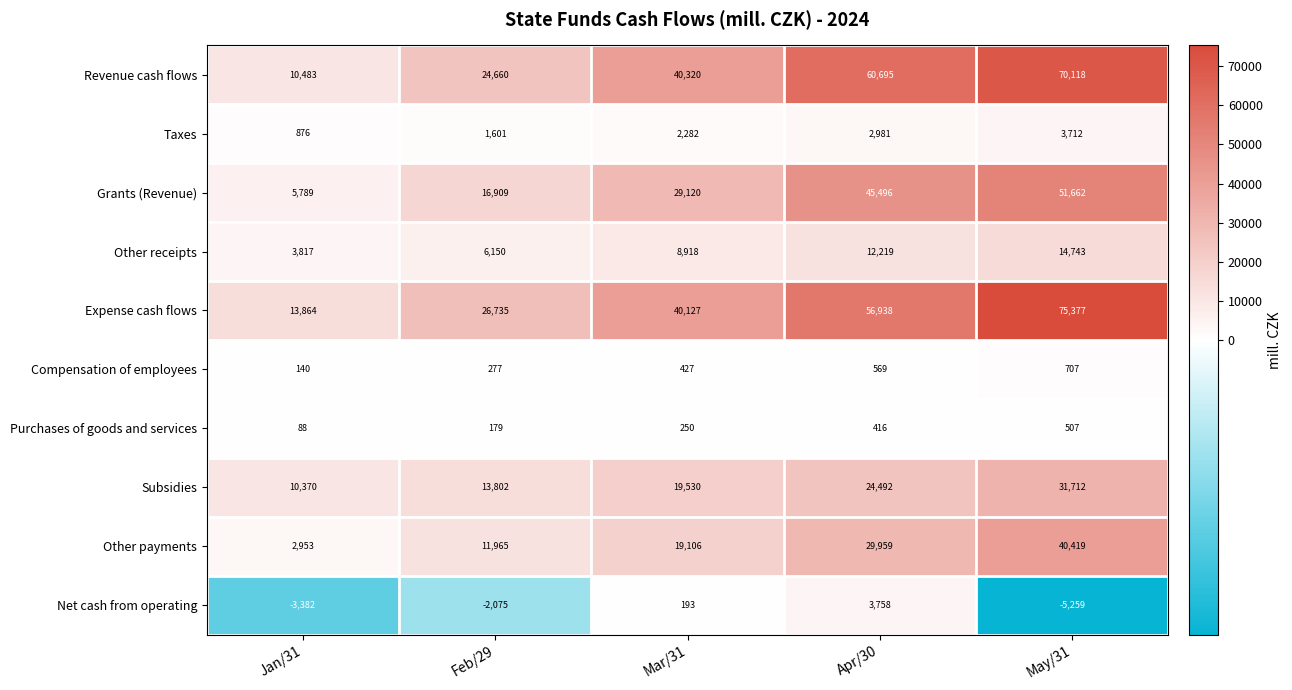

At which category does the chart reach its peak across all series?

May/31